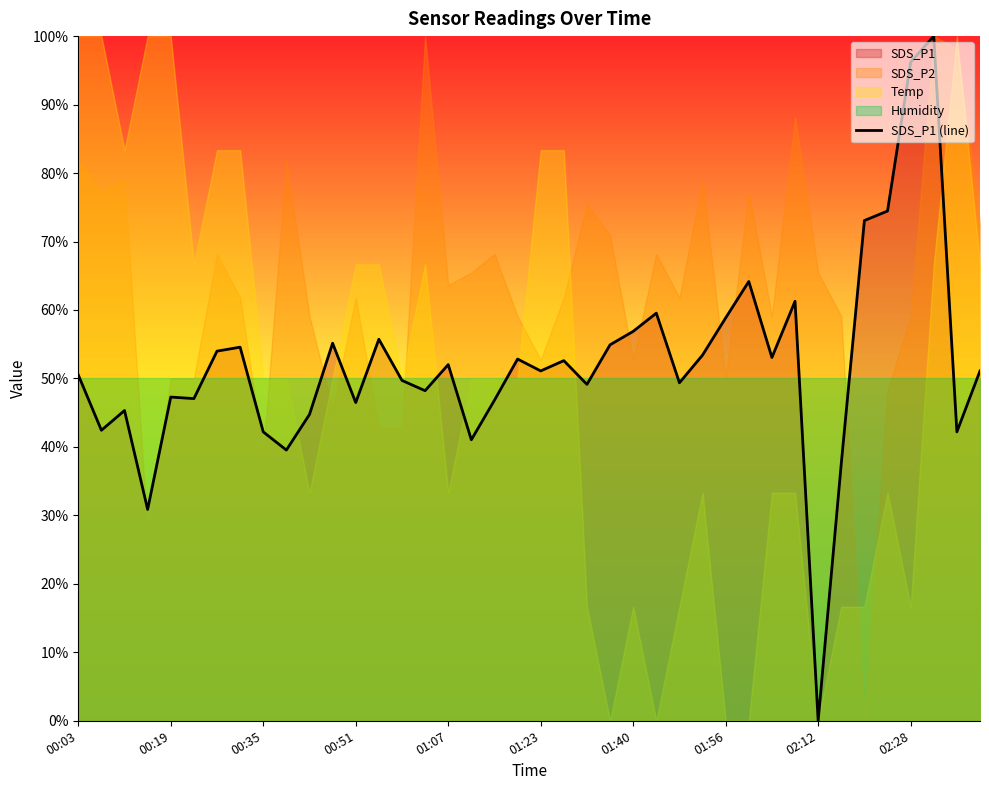

How many data points does each series have?

40